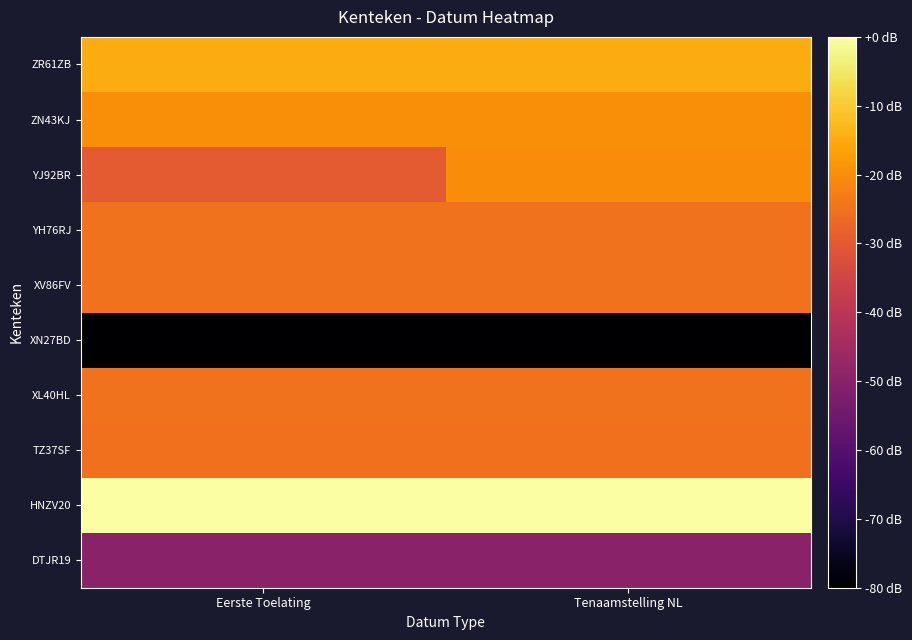

Reading right to left, transcribe all the data shown in this chart.

DTJR19: Tenaamstelling NL=-49.8	Eerste Toelating=-49.8
HNZV20: Tenaamstelling NL=-0.0	Eerste Toelating=-0.0
TZ37SF: Tenaamstelling NL=-25.2	Eerste Toelating=-25.2
XL40HL: Tenaamstelling NL=-25.0	Eerste Toelating=-25.0
XN27BD: Tenaamstelling NL=-80.0	Eerste Toelating=-80.0
XV86FV: Tenaamstelling NL=-24.7	Eerste Toelating=-24.7
YH76RJ: Tenaamstelling NL=-24.9	Eerste Toelating=-24.9
YJ92BR: Tenaamstelling NL=-20.0	Eerste Toelating=-30.0
ZN43KJ: Tenaamstelling NL=-19.7	Eerste Toelating=-19.7
ZR61ZB: Tenaamstelling NL=-14.9	Eerste Toelating=-14.9